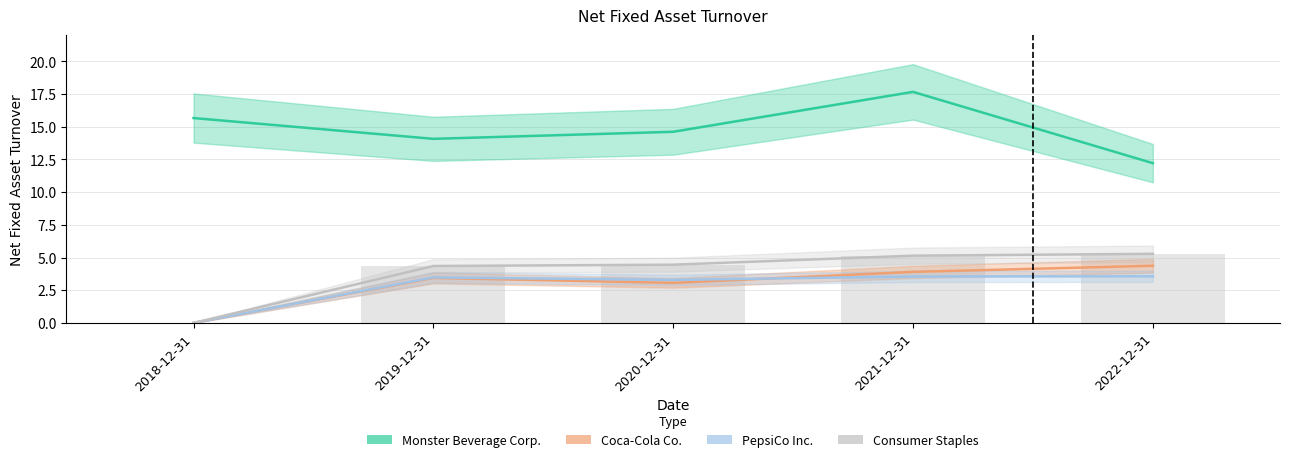

What is the difference between the maximum and minimum values in the PepsiCo Inc. series?

3.6